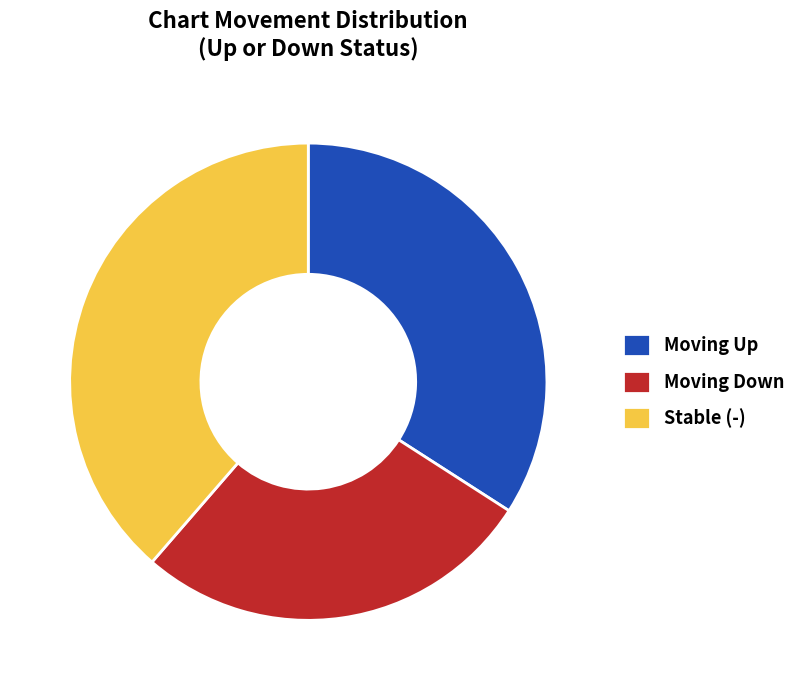

Which slice is the smallest?

Moving Down